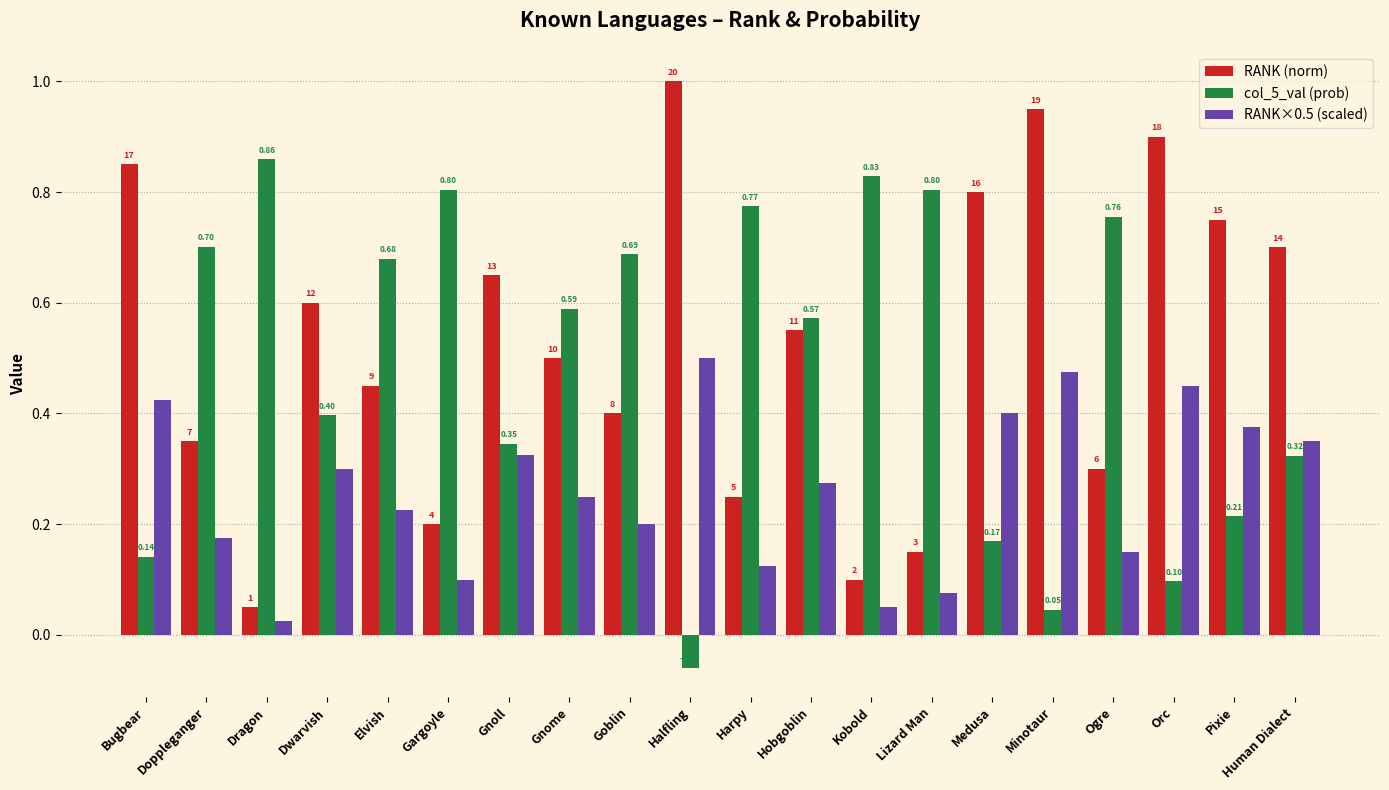

Rank the series by their maximum value, from highest to lowest.

RANK (norm), col_5_val (prob), RANK×0.5 (scaled)